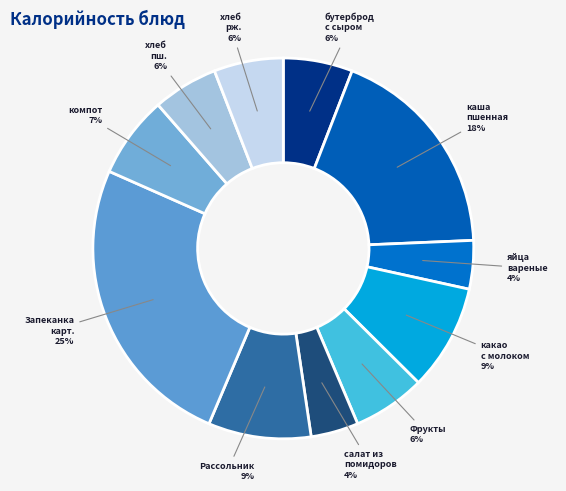

Is there any slice that represents more than half of the pie?

No